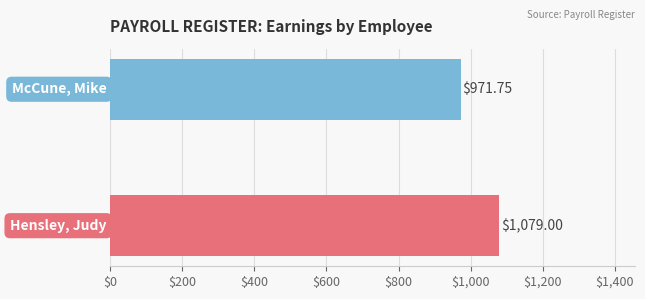

What is the smallest value displayed?

971.8